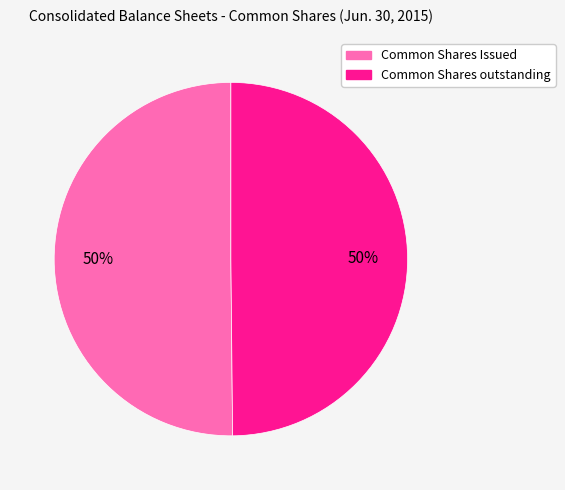

Combined, do Common Shares Issued and Common Shares outstanding account for over 50%?

Yes